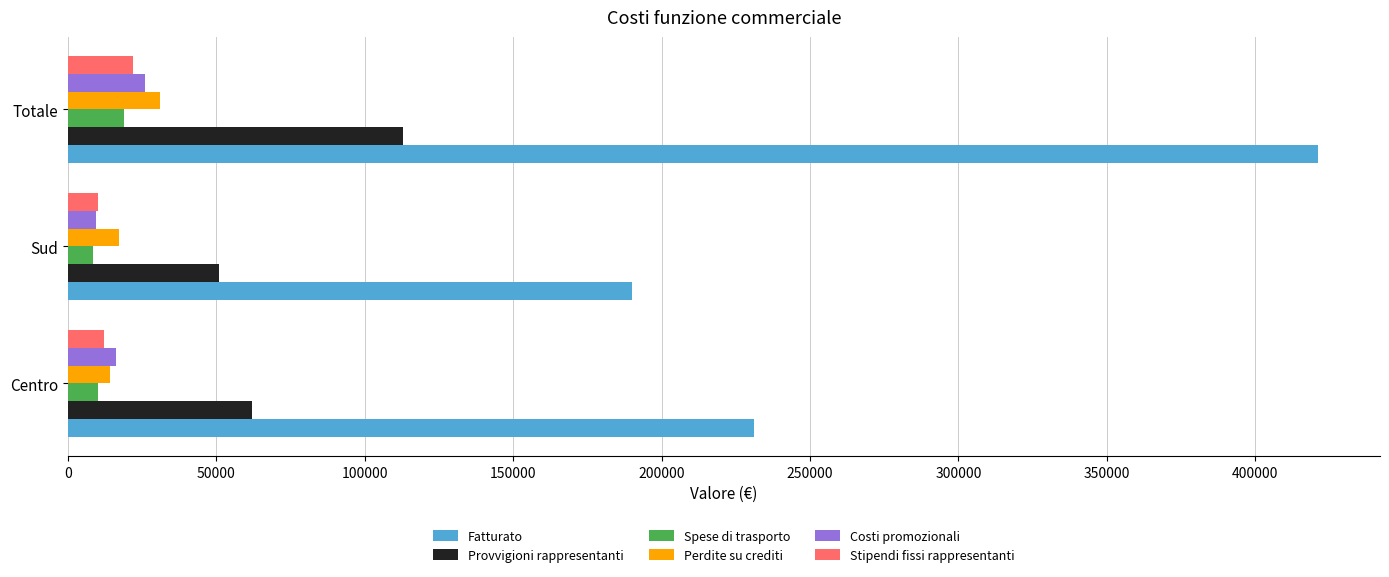

True or false: Fatturato has a value of 421000 at Totale.

True